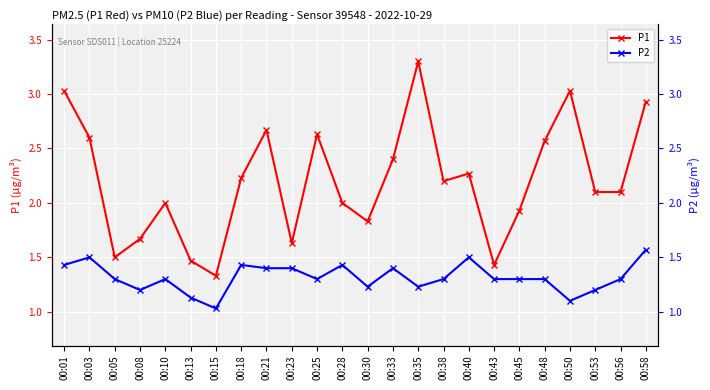

True or false: P2 and P1 intersect in this chart.

False